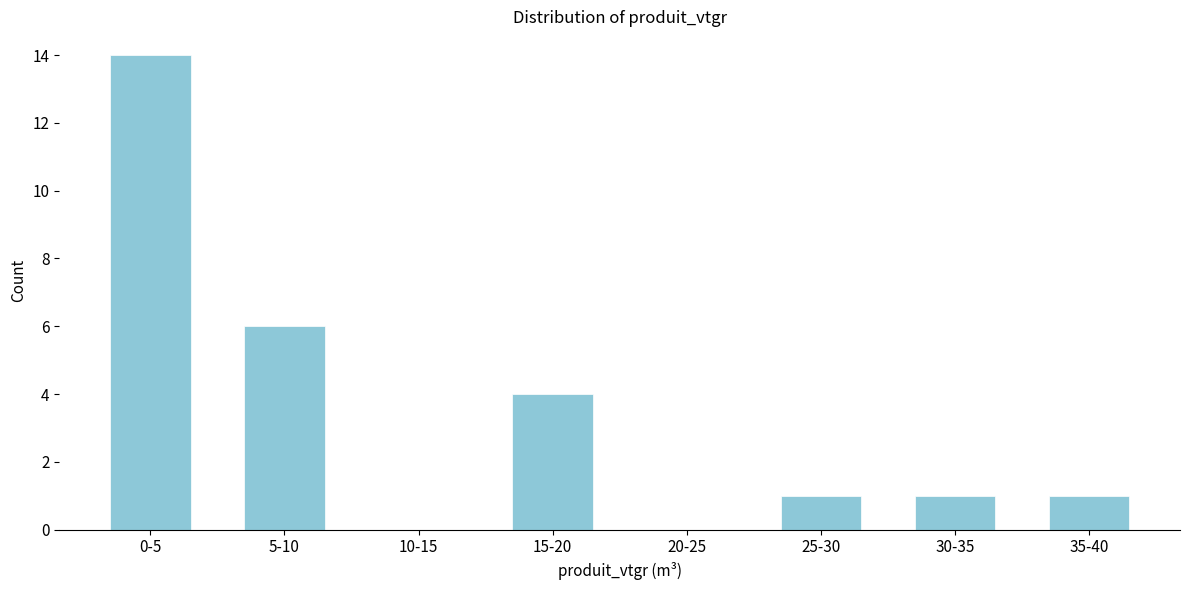

Reading left to right, transcribe all the data shown in this chart.

0-5=14	5-10=6	10-15=0	15-20=4	20-25=0	25-30=1	30-35=1	35-40=1